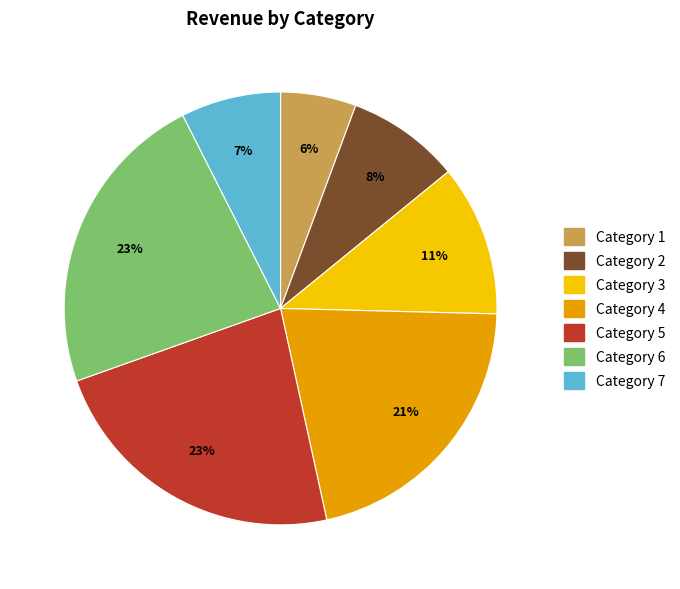

To the nearest percent, what percentage of the pie is Category 2?

8%